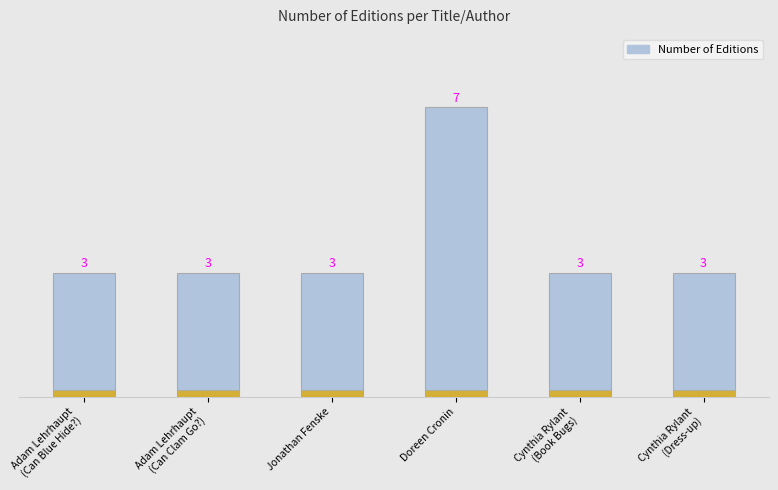

Which has a higher value, Cynthia Rylant
(Dress-up) or Adam Lehrhaupt
(Can Clam Go?)?

Cynthia Rylant
(Dress-up)